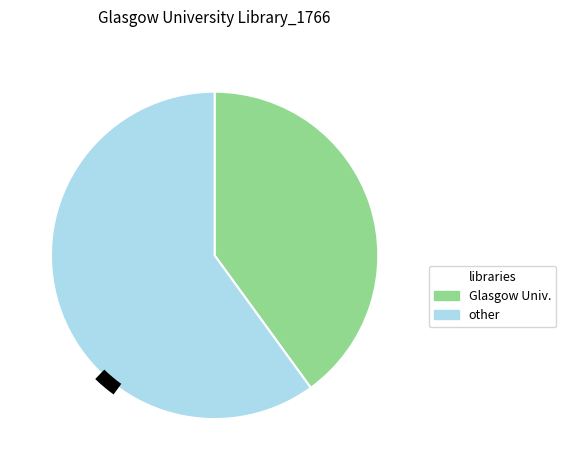

True or false: Dumfries Presbytery Library accounts for 13% of the total.

False